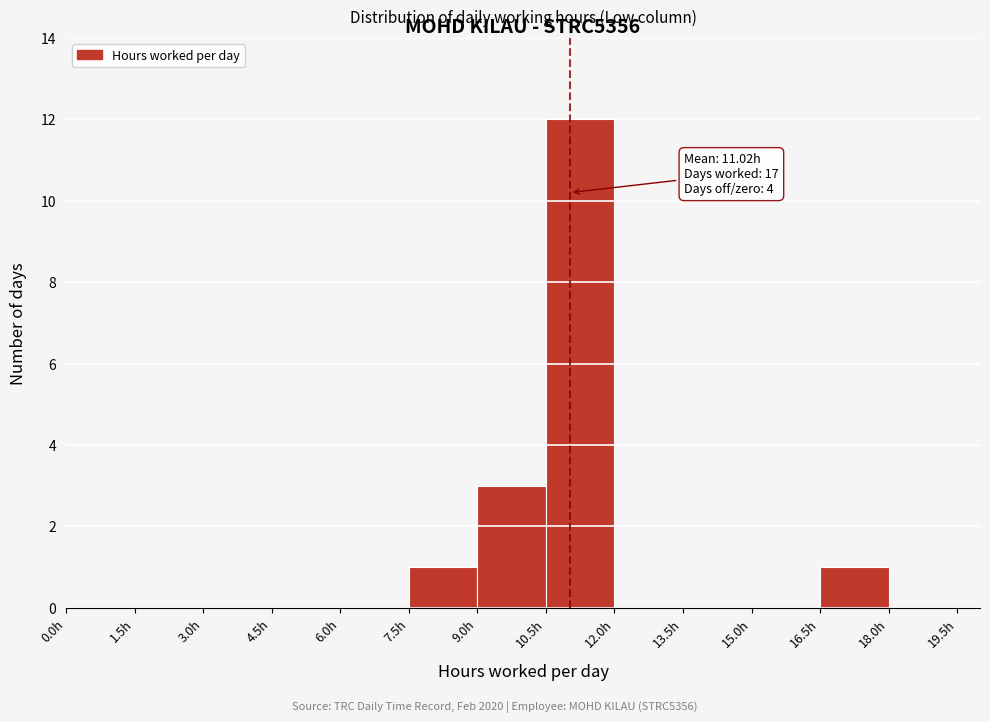

Over which range of the x-axis is the bar tallest?

10.5 to 12.0